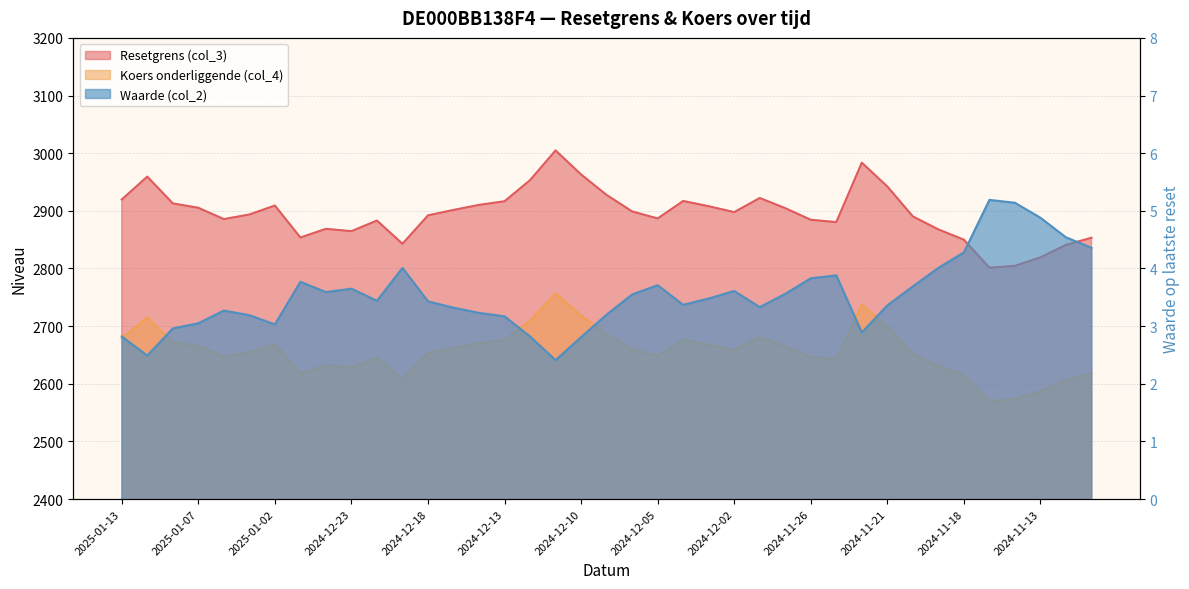

What value does the Resetgrens (col_3) series have at 2024-11-25?

2880.4